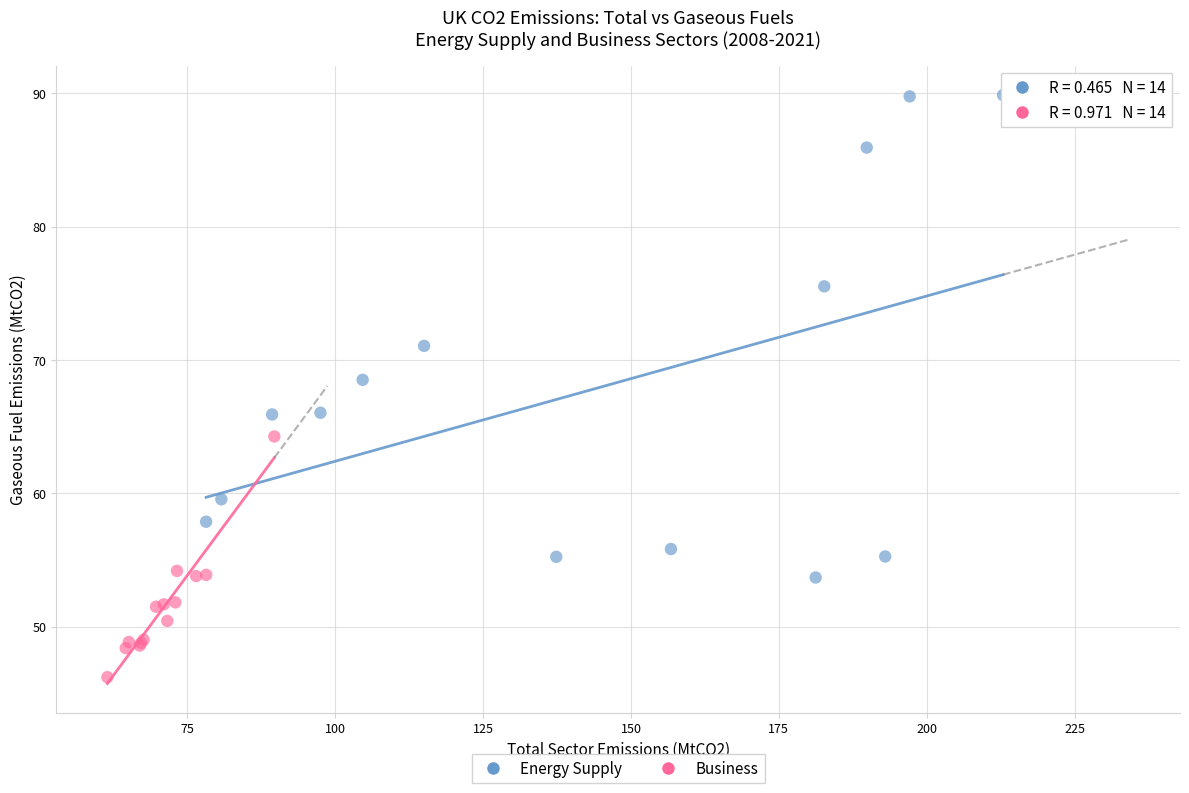

Which series contains the highest Y value?

Energy Supply